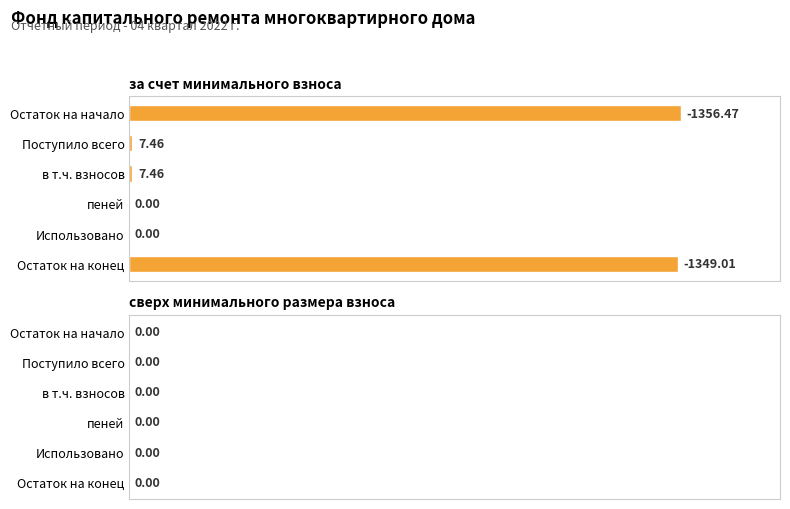

Are the bars horizontal?

Yes